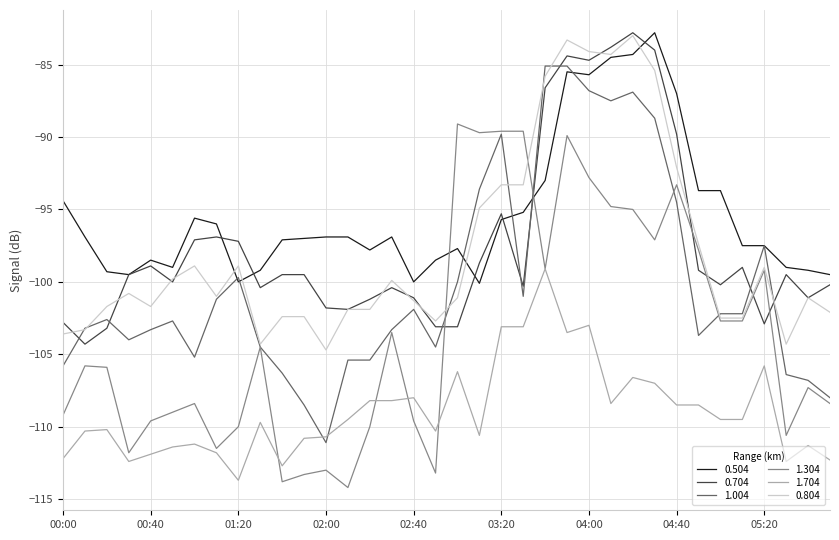

What is the maximum value for 1.704?

-99.1